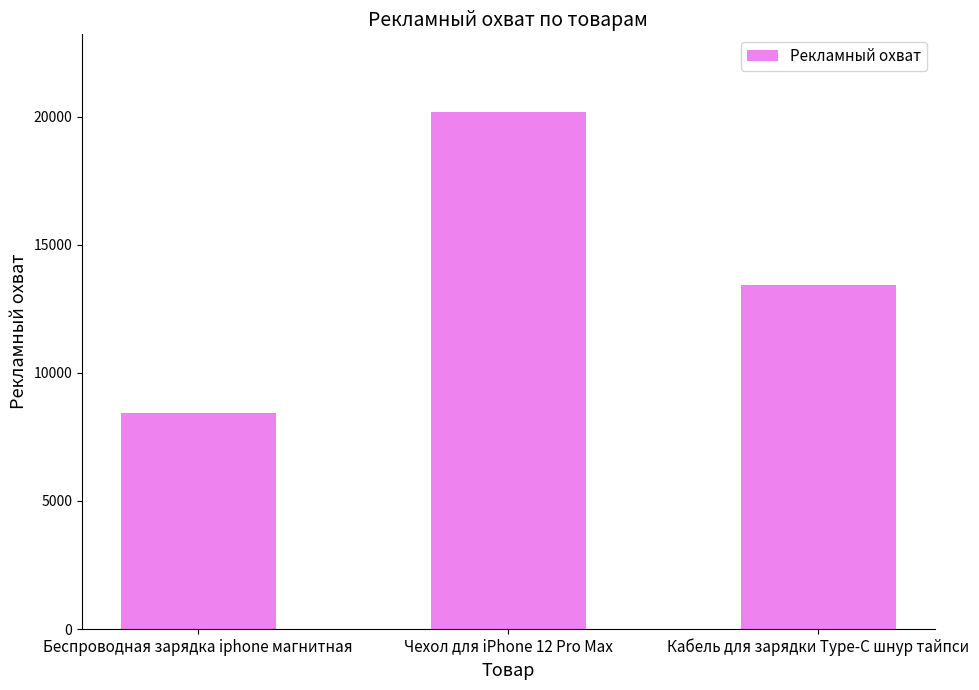

The chart shows a value of 30407 at Чехол для iPhone 12 Pro Max. True or false?

False